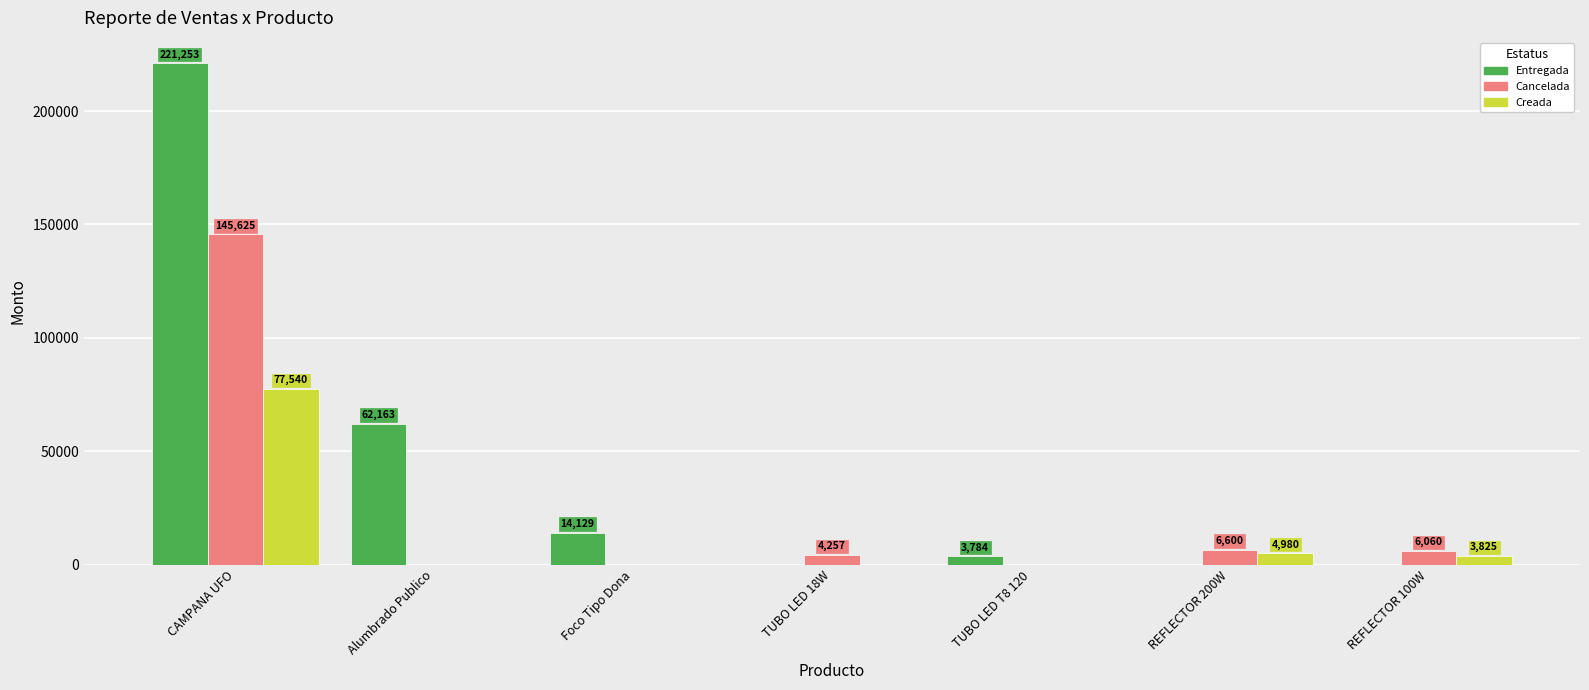

How many distinct data groups are displayed?

3